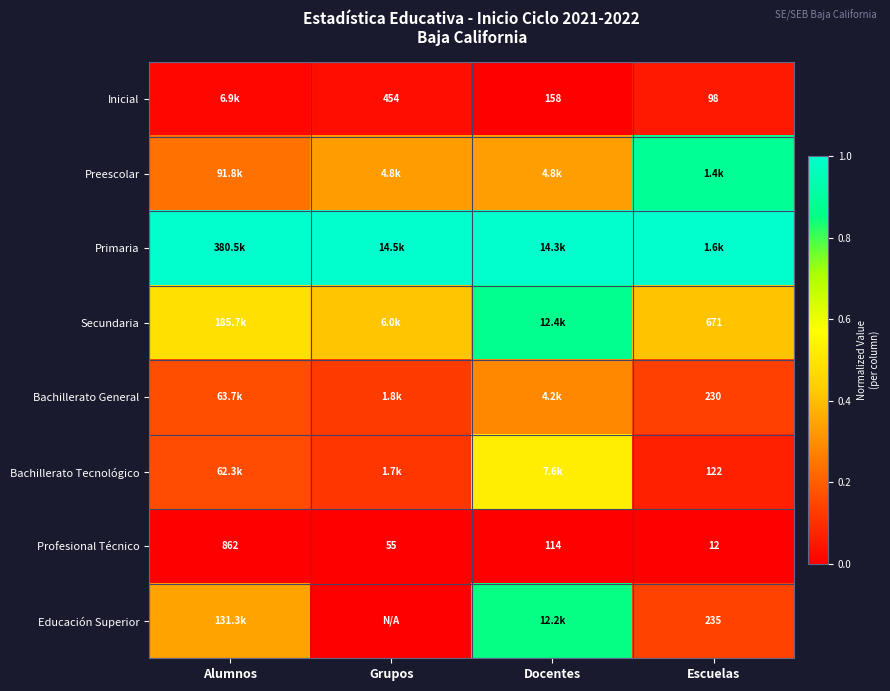

Where does the Profesional Técnico series first go above 114?

Alumnos